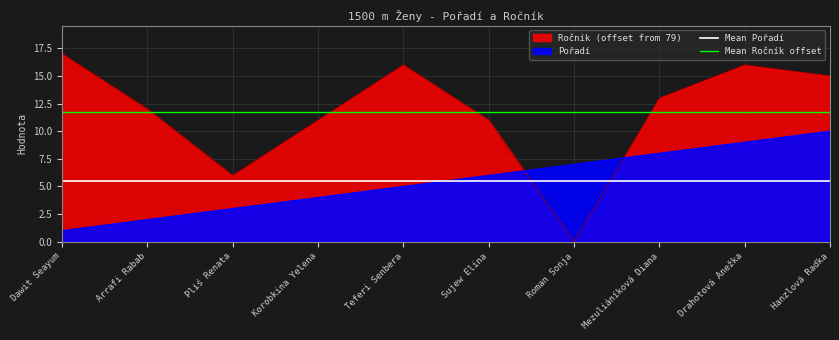

How many series are shown in this chart?

2